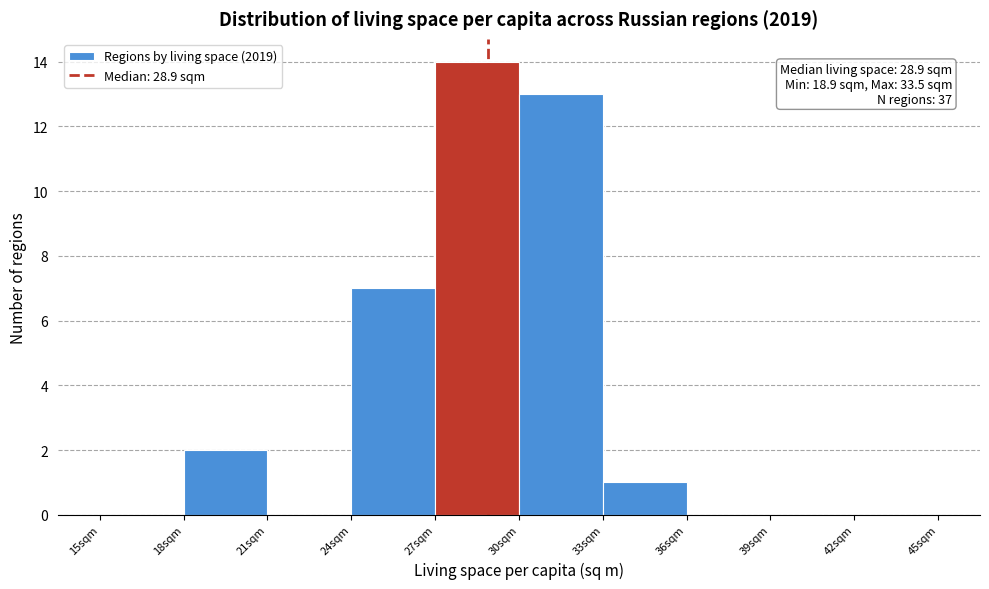

Which range on the x-axis has the tallest bar?

27 to 30